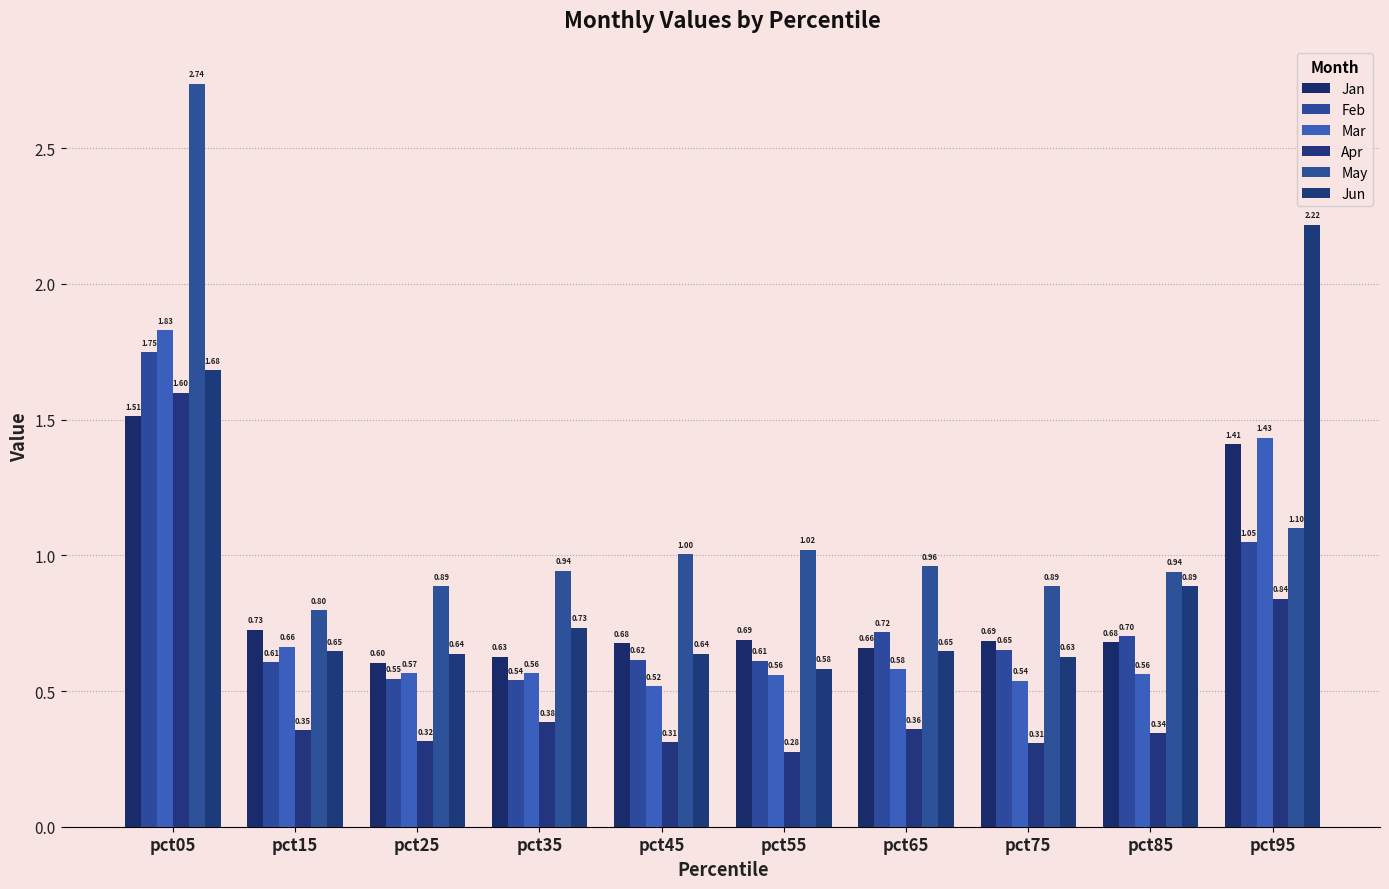

What is the difference between the Feb values at pct05 and pct35?

1.2